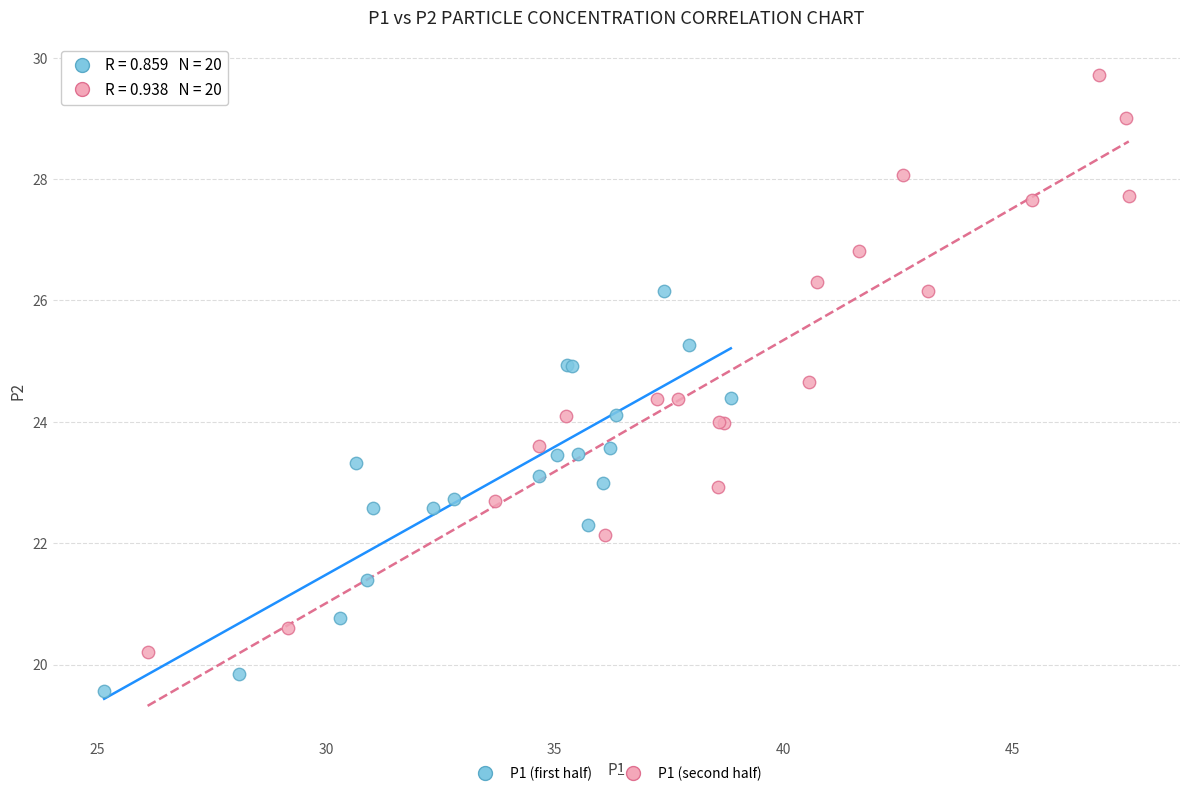

Which series has the widest spread of Y values?

P1 (second half)